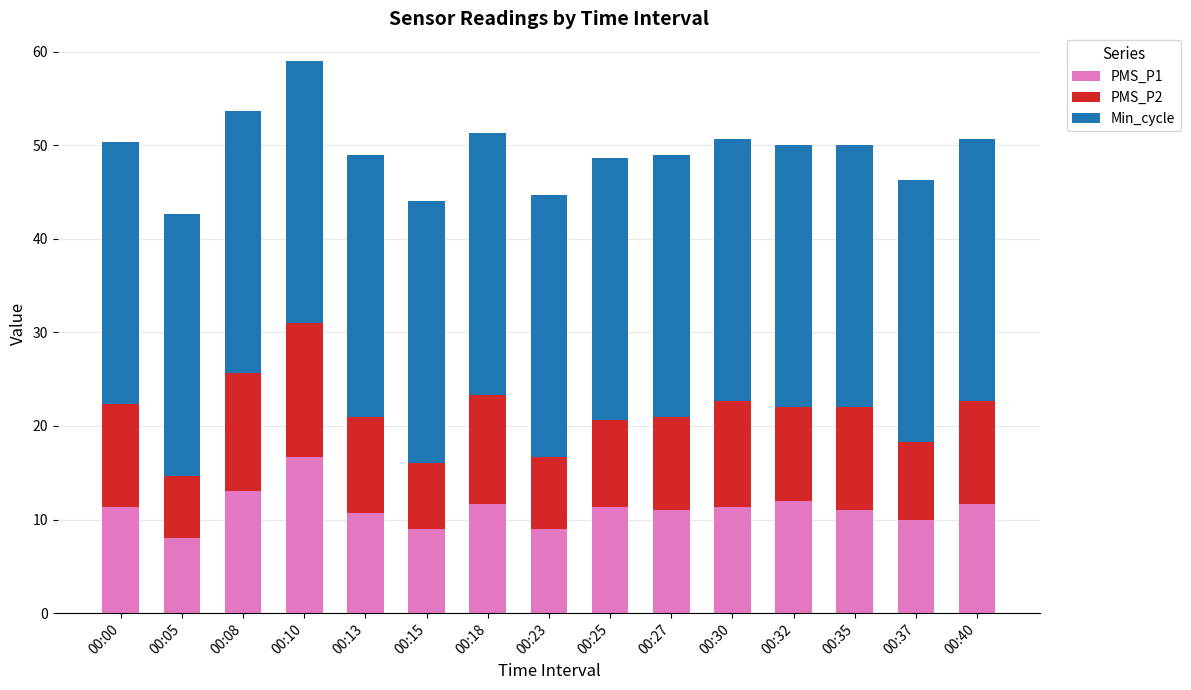

The value of PMS_P1 at 00:27 is 6.4. True or false?

False